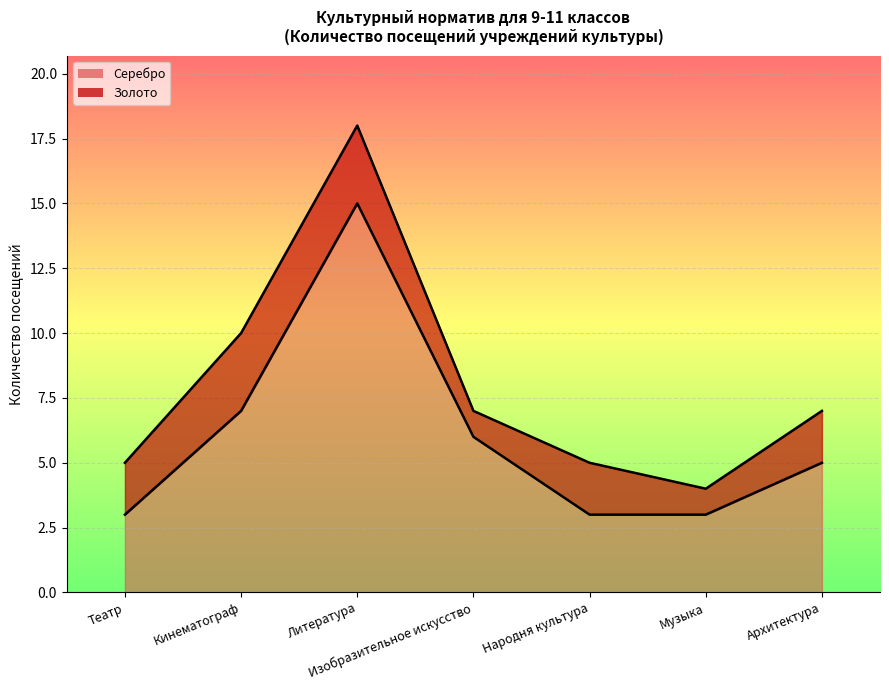

What is the sum of all Золото values?

56